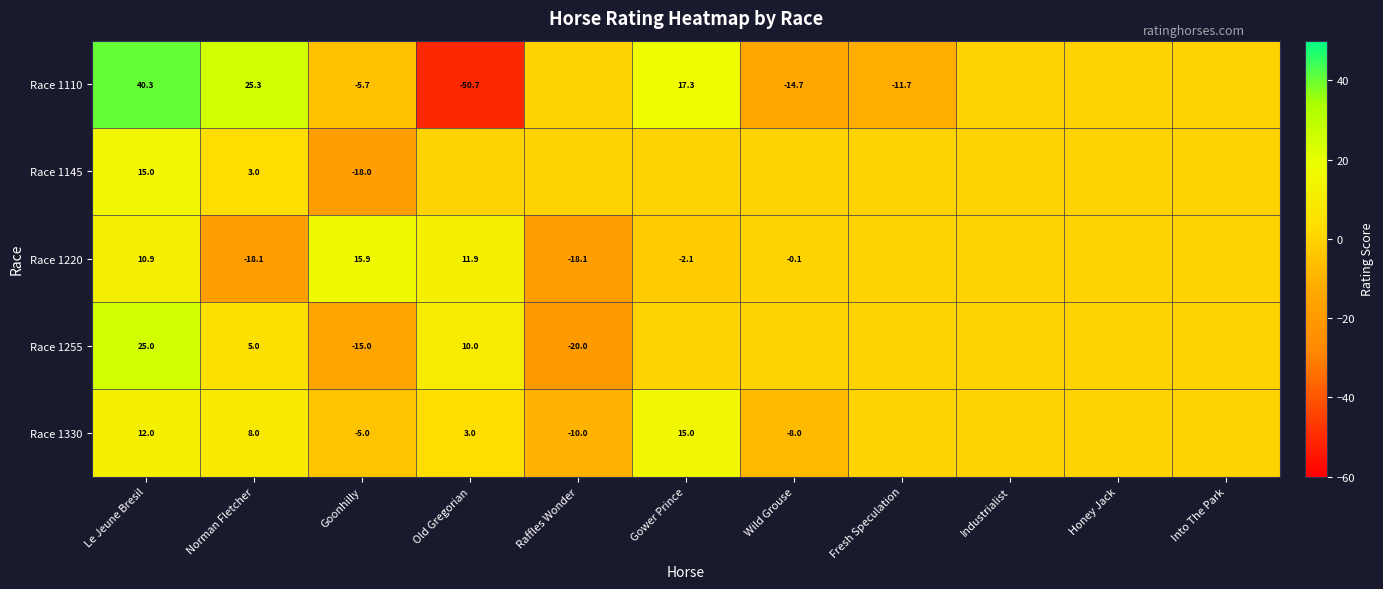

Which has a higher value, Gower Prince or Honey Jack?

Gower Prince